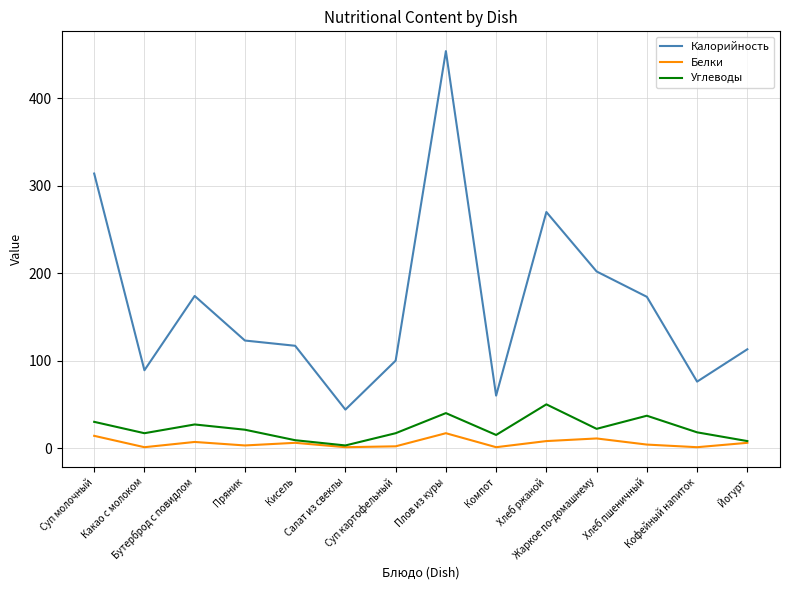

Which series has the widest spread of values?

Калорийность